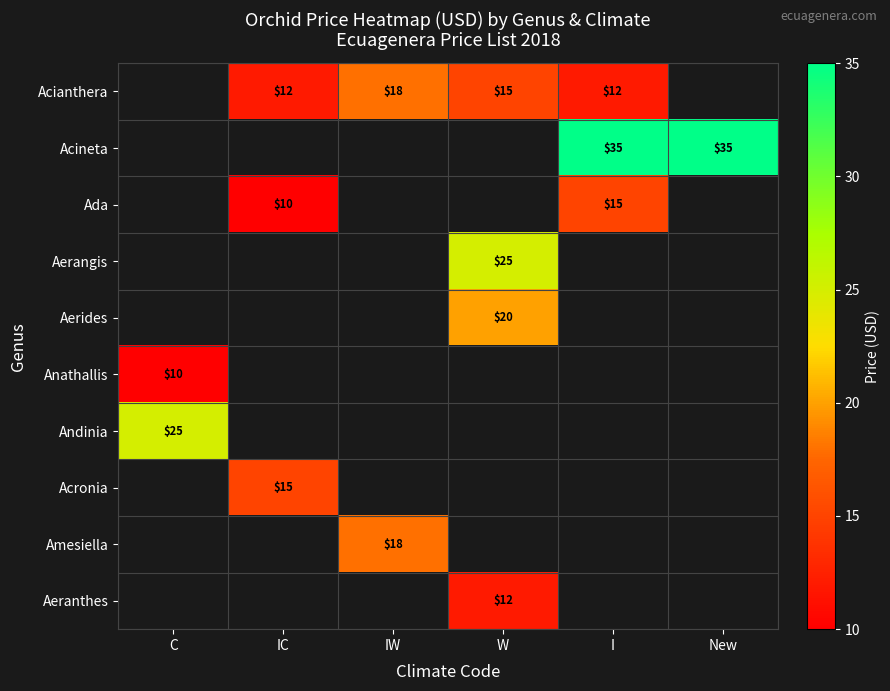

The value of Aerides at W is 5. True or false?

False